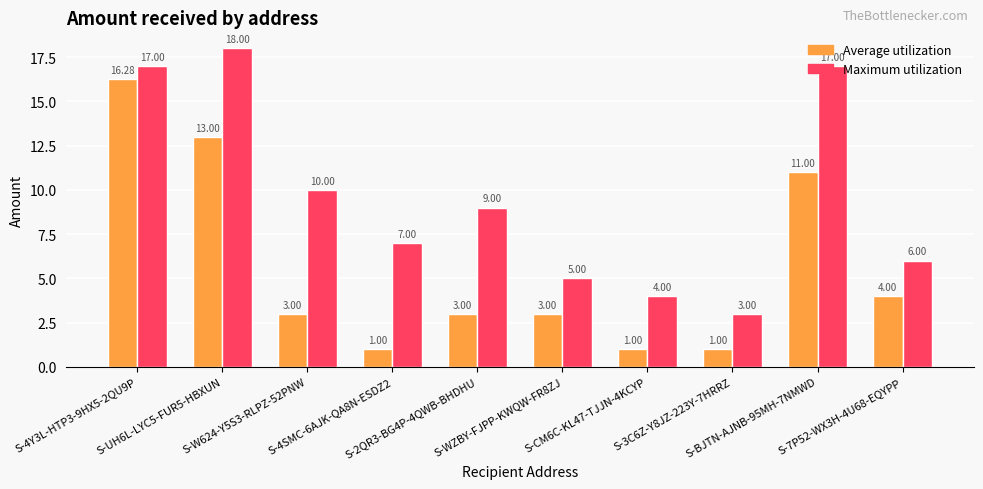

What is the label of the 6th bar from the right?

S-2QR3-BG4P-4QWB-BHDHU